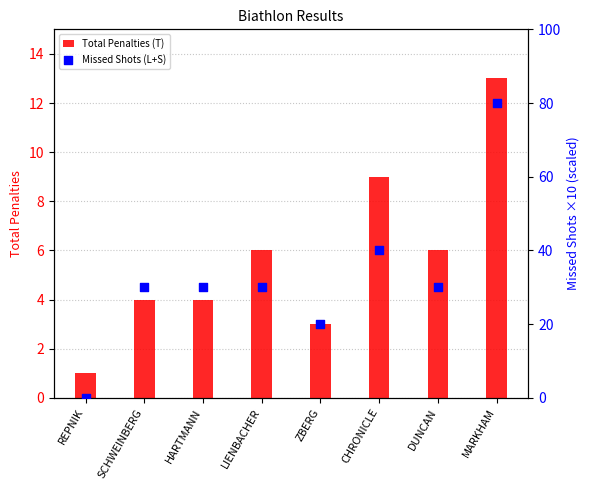

At which category is the sum across all series the highest?

MARKHAM